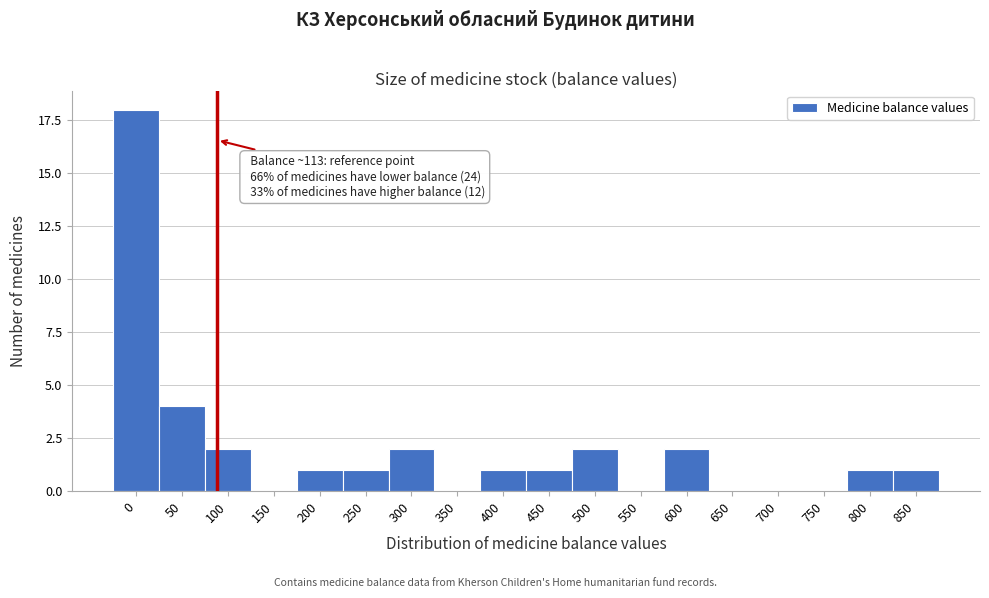

Reading left to right, what are all the values shown in this chart?

0=18	50=4	100=2	150=0	200=1	250=1	300=2	350=0	400=1	450=1	500=2	550=0	600=2	650=0	700=0	750=0	800=1	850=1